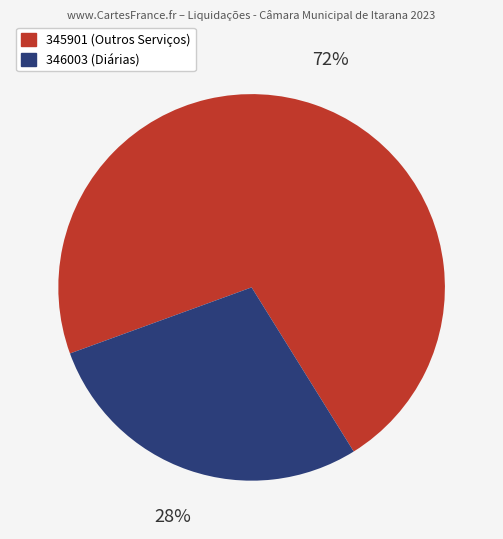

Which slice is the largest?

345901